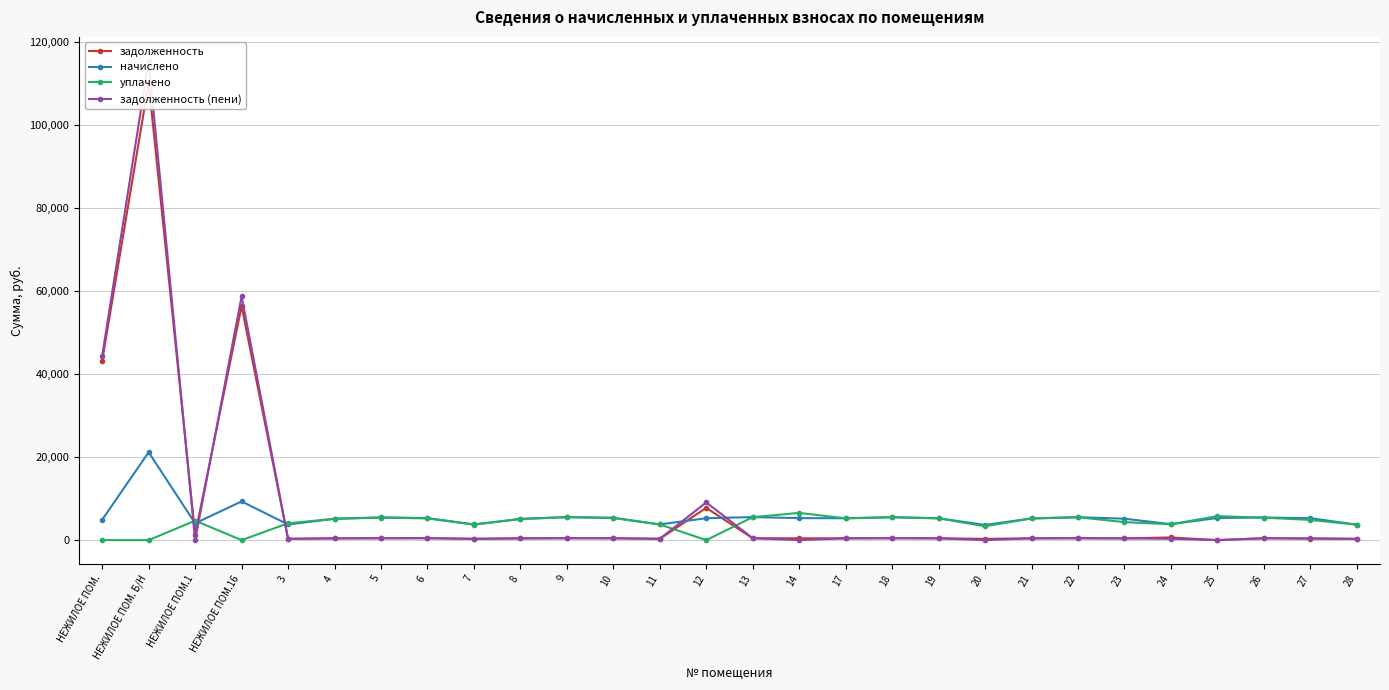

List the series in order of their peak value, highest first.

задолженность (пени), задолженность, начислено, уплачено